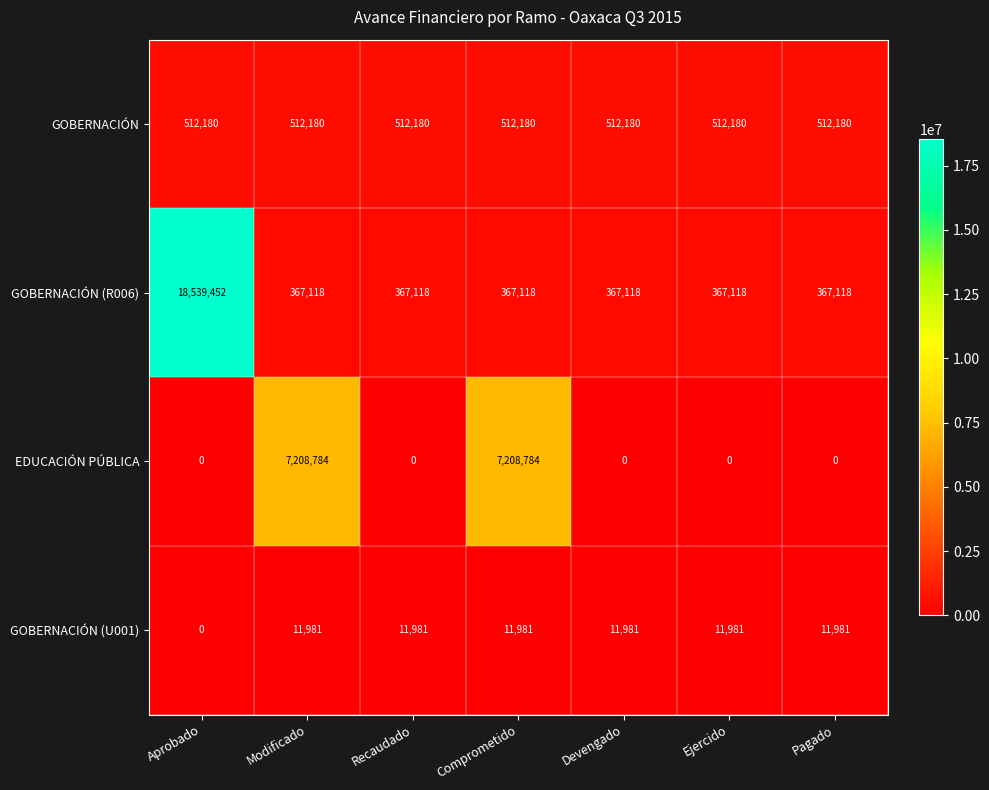

Is it true that GOBERNACIÓN equals 890014 at Aprobado?

False